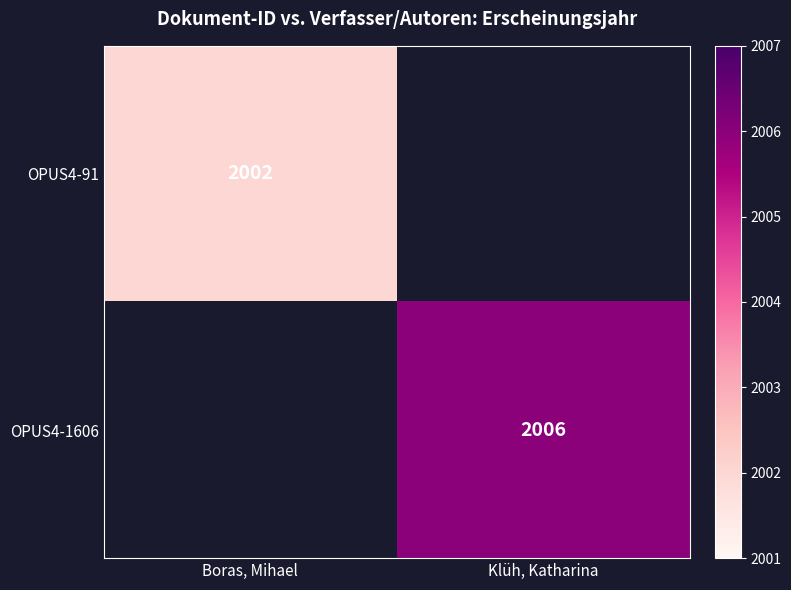

Is it true that OPUS4-1606 equals 2006 at Klüh, Katharina?

True